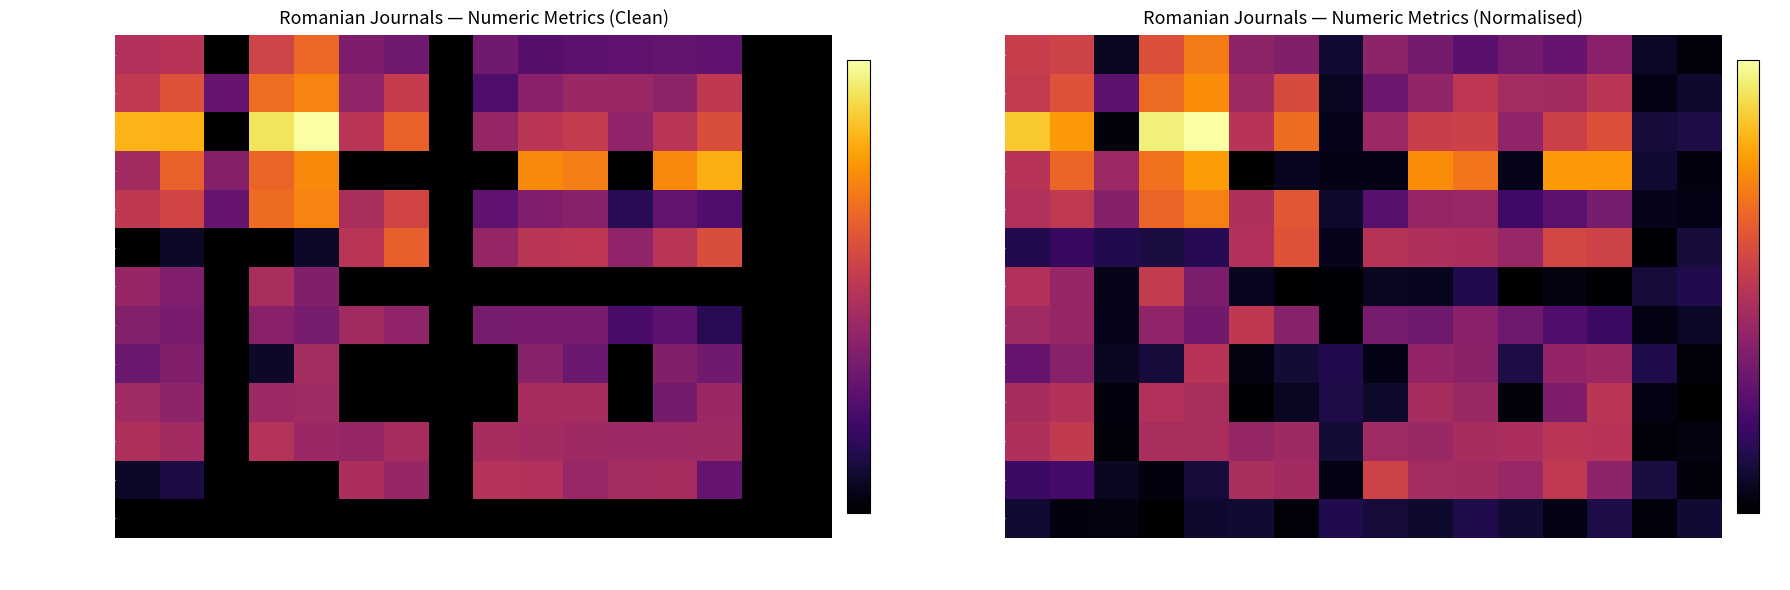

The value of Cites/Doc.(2years) at Rank 13 is 0.3. True or false?

True